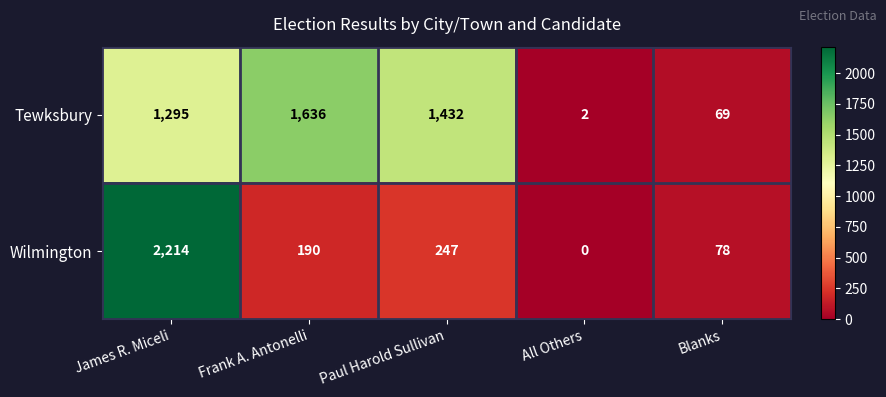

What is the difference between the maximum and minimum values in the Tewksbury series?

1634